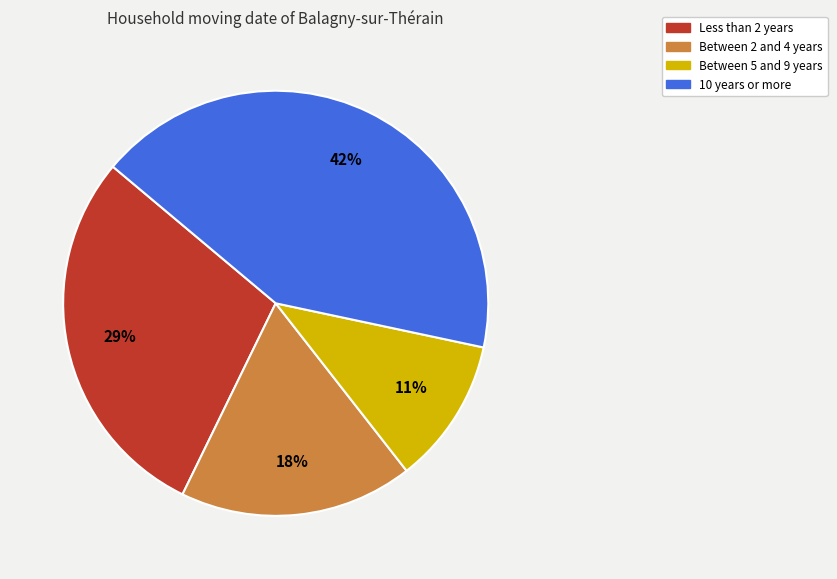

Which category has the smallest portion of the pie?

Between 5 and 9 years